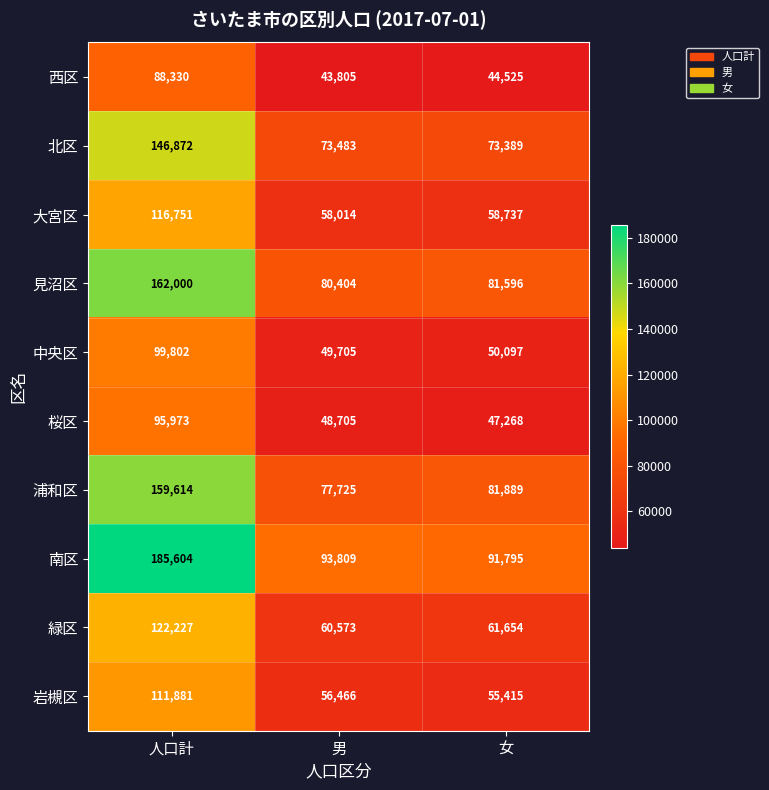

What is the total value across all series at 男?

642689